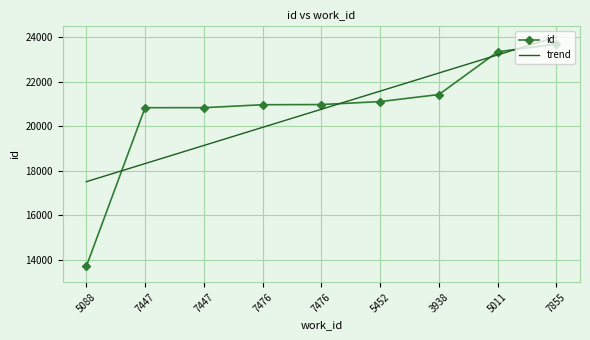

What are all the series names shown in the legend?

id, trend